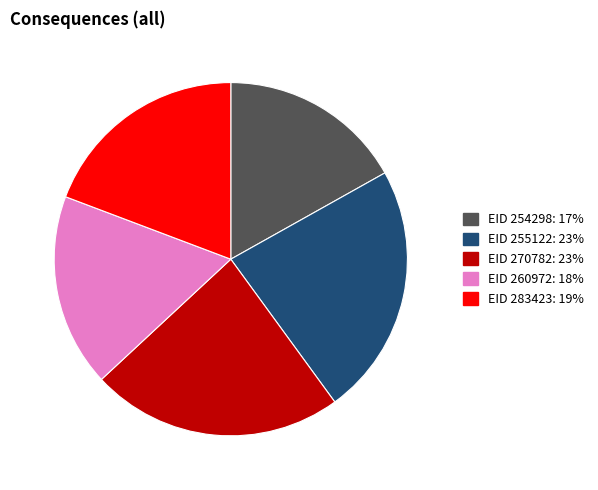

What is the ratio of the value at EID 255122: 23% to the value at EID 260972: 18%?

1.3